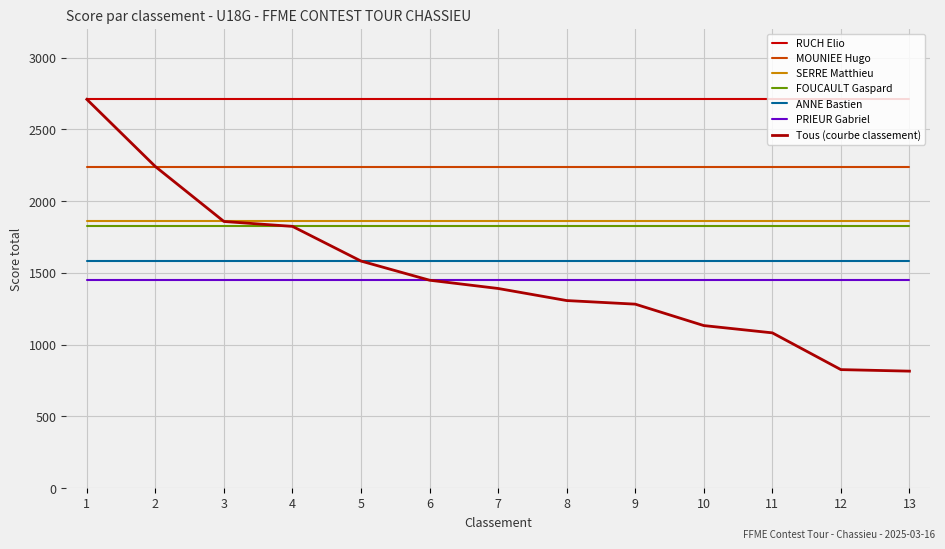

Rank the series at 11 from highest to lowest value.

RUCH Elio, MOUNIEE Hugo, SERRE Matthieu, FOUCAULT Gaspard, ANNE Bastien, PRIEUR Gabriel, Tous (courbe classement)